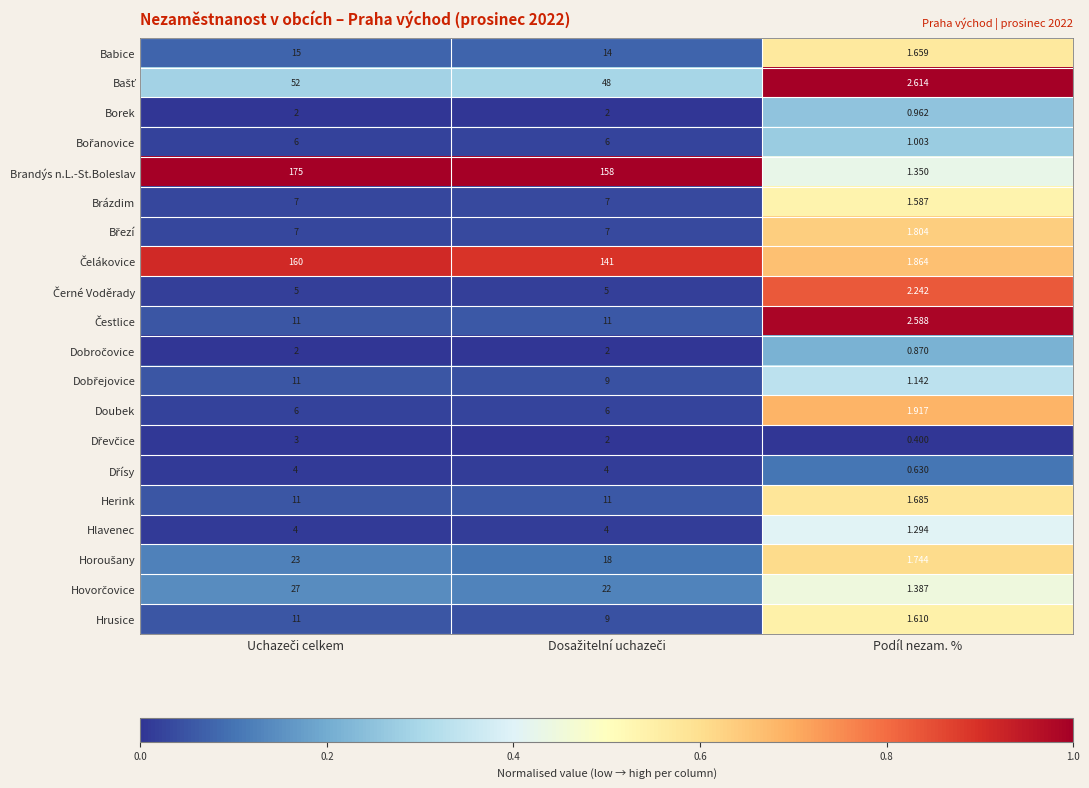

Which series has the largest range (max minus min)?

Brandýs n.L.-St.Boleslav